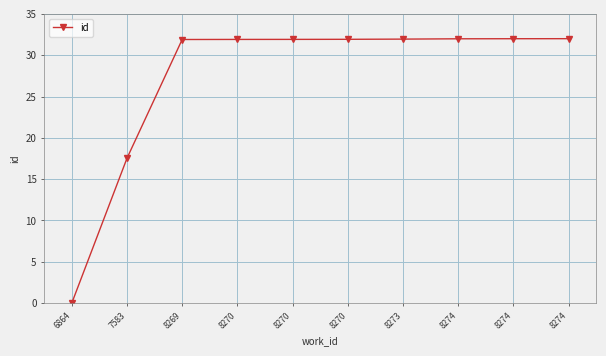

Does the chart have visible grid lines?

Yes